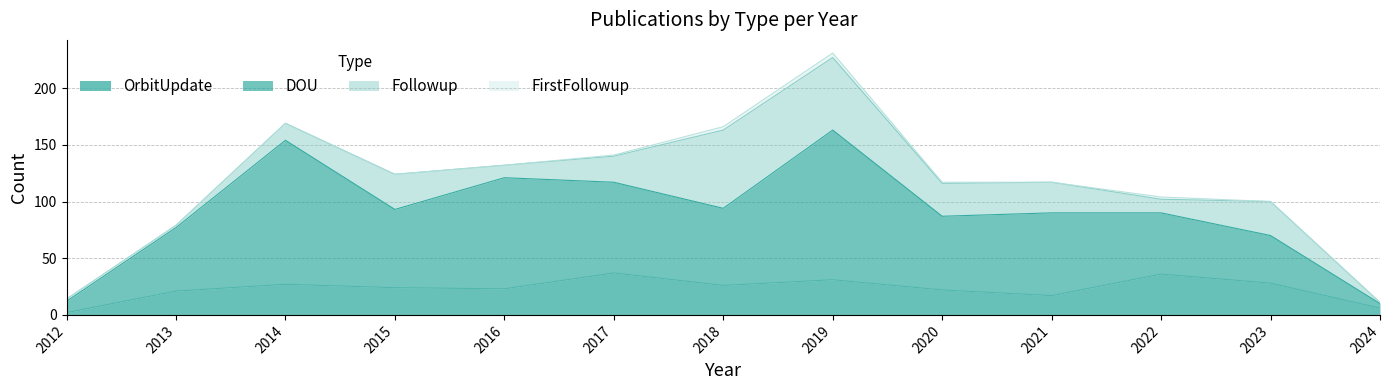

What is the highest value of the OrbitUpdate series?

37